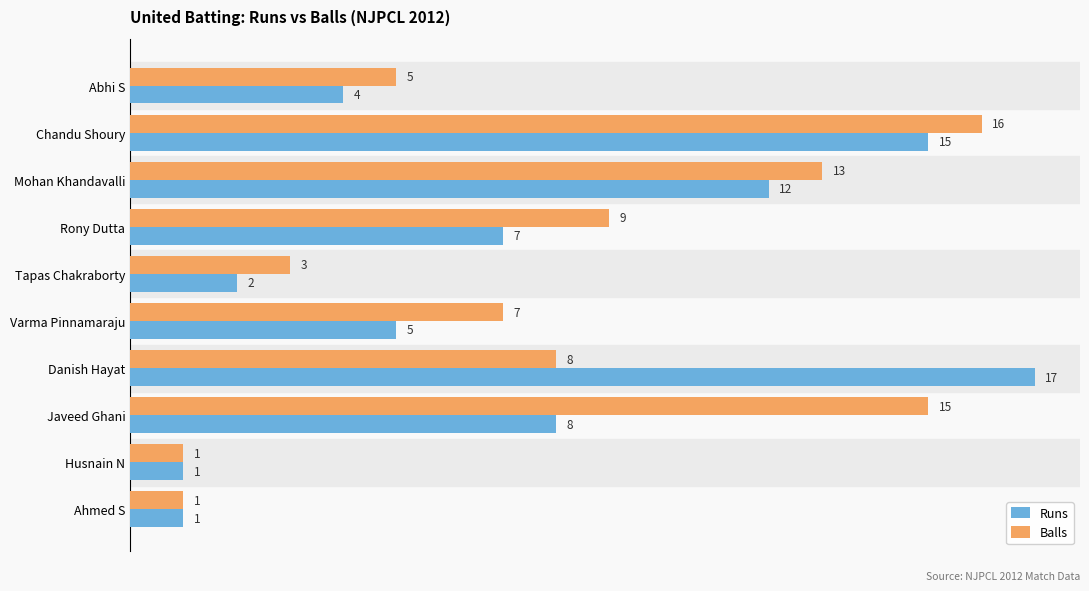

The Balls series shows 3 at Tapas Chakraborty. True or false?

True